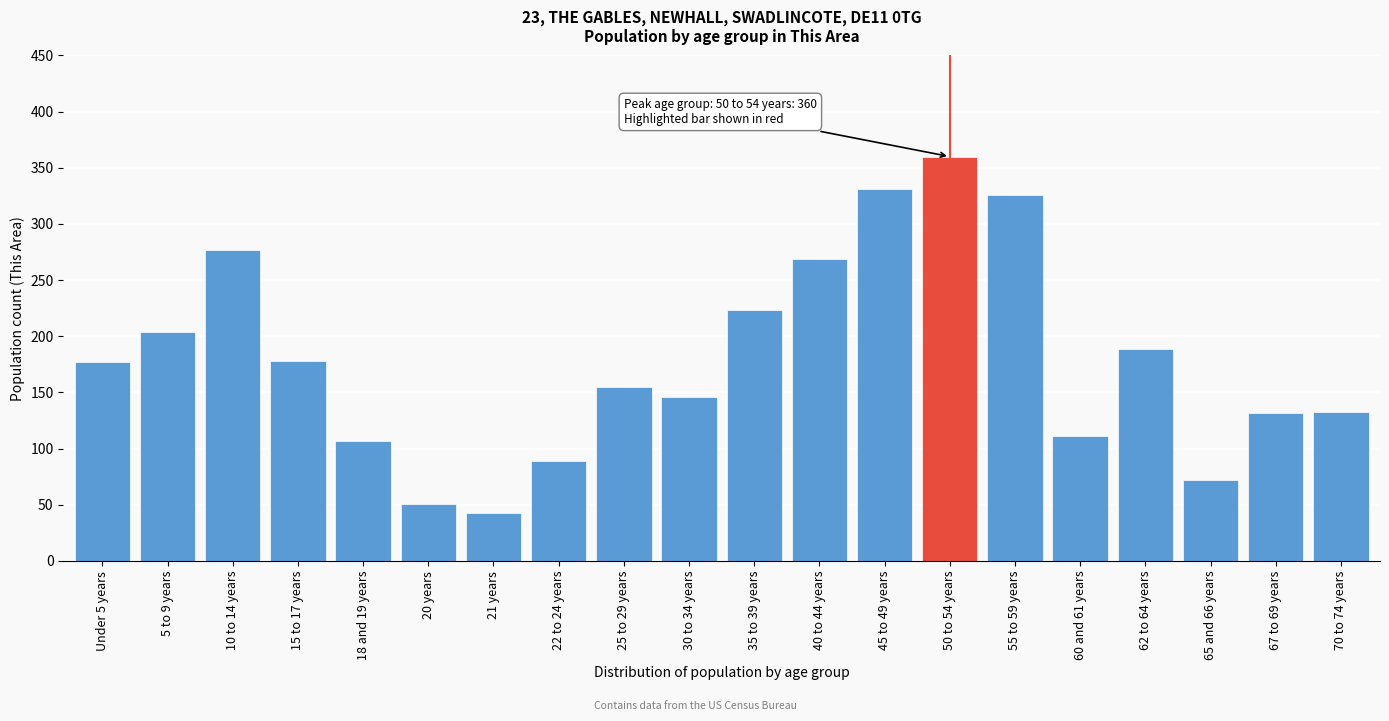

What is the change in value from 22 to 24 years to 62 to 64 years?

+100